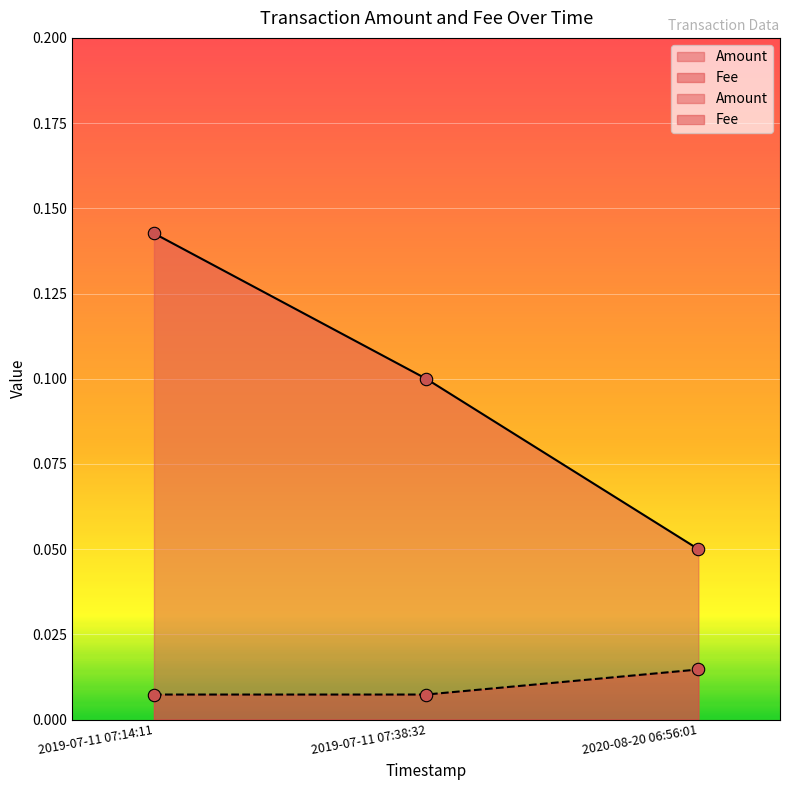

At which category is the sum across all series the highest?

2019-07-11 07:14:11